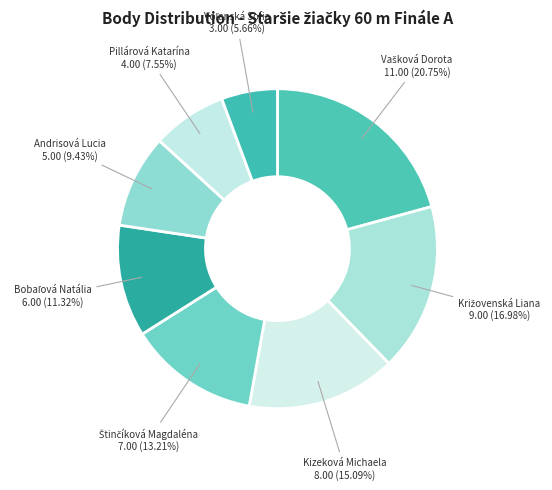

Is there any slice that represents more than half of the pie?

No